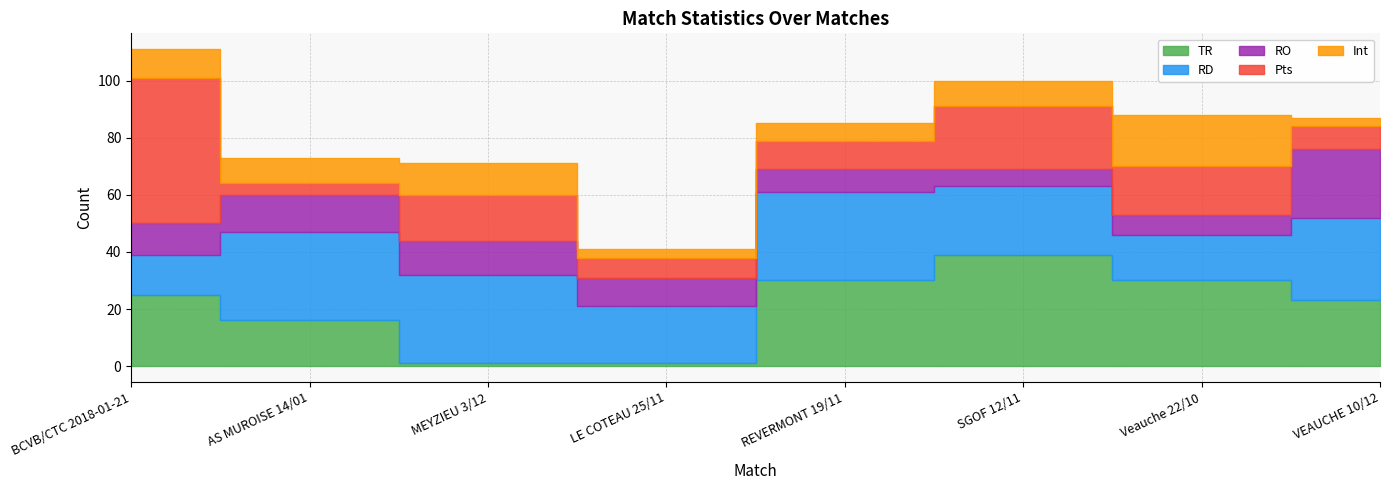

Which series changed the most between LE COTEAU 25/11 and SGOF 12/11?

TR